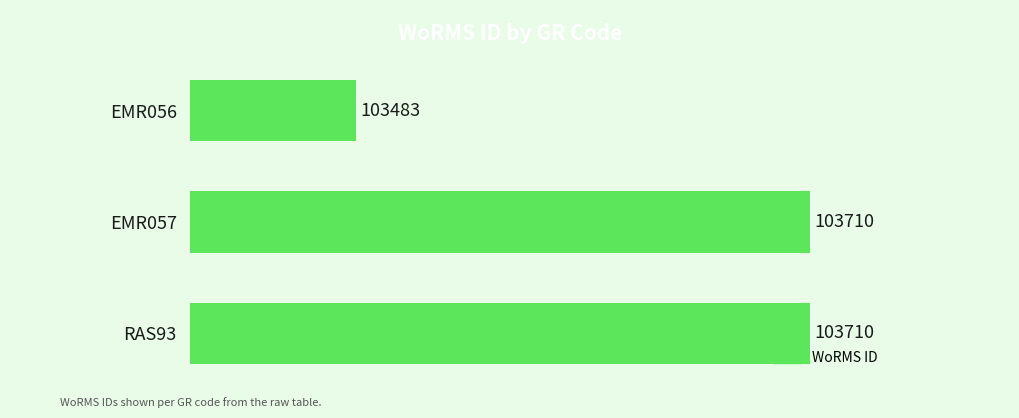

What is the difference between the maximum and minimum values?

227